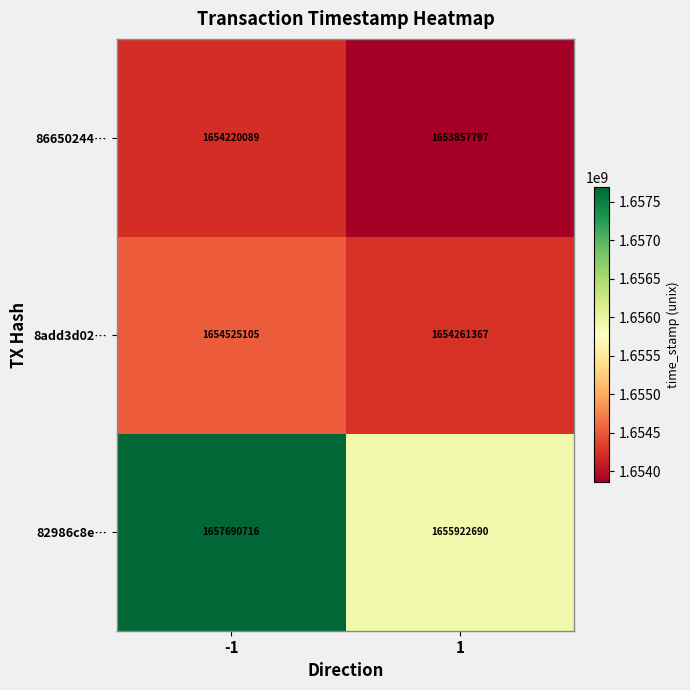

Reading left to right, extract all data points from this chart.

86650244…: 1654220089	1653857797
8add3d02…: 1654525105	1654261367
82986c8e…: 1657690716	1655922690